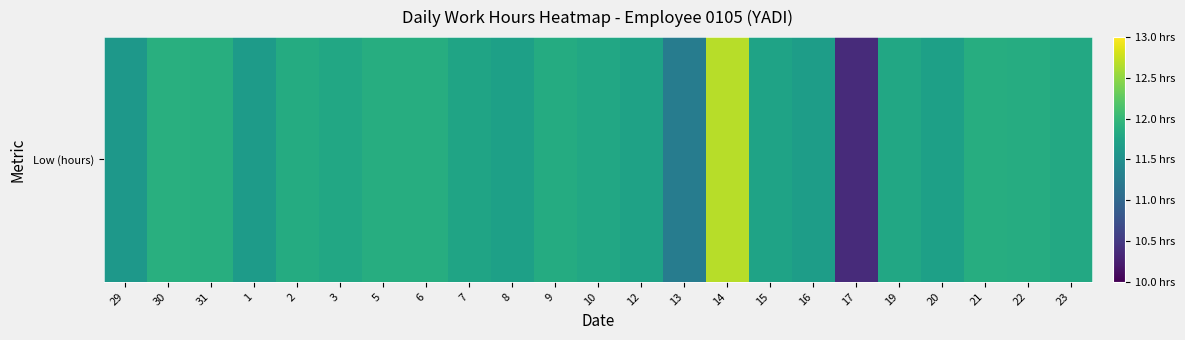

Reading left to right, what are all the values shown in this chart?

29=11.6	30=11.9	31=11.9	1=11.7	2=11.8	3=11.8	5=11.9	6=11.9	7=11.8	8=11.7	9=11.8	10=11.8	12=11.7	13=11.3	14=12.7	15=11.7	16=11.7	17=10.4	19=11.8	20=11.7	21=11.9	22=11.9	23=11.8